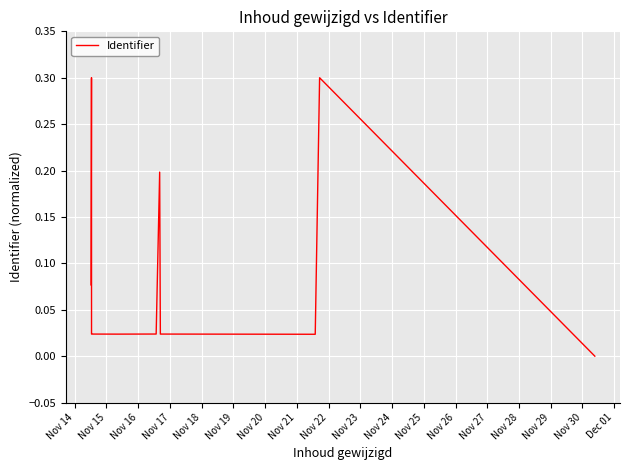

How many lines are shown in the chart?

1